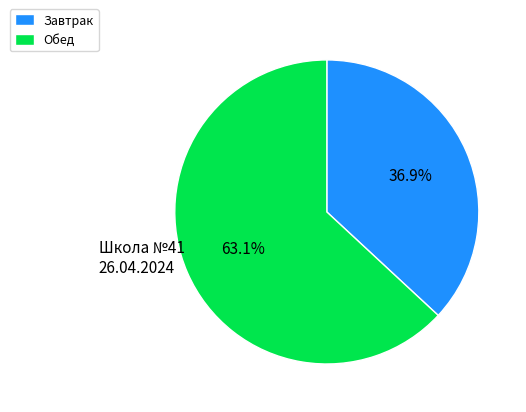

Which category has the smallest portion of the pie?

Завтрак